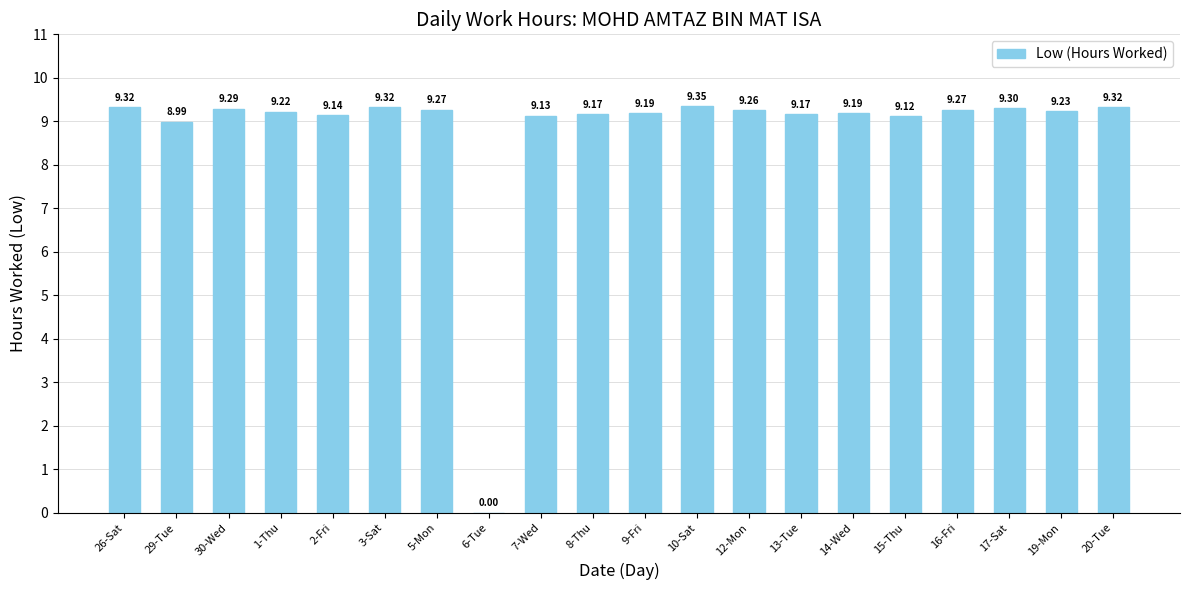

Approximately how many times larger is the value at 29-Tue compared to 30-Wed?

1.0